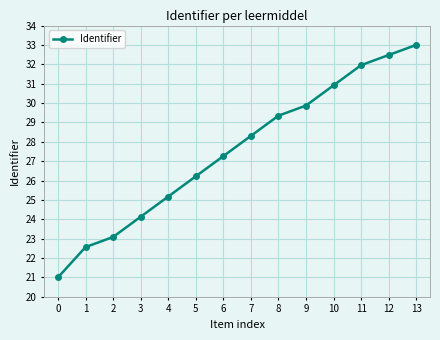

How many lines are shown in the chart?

1